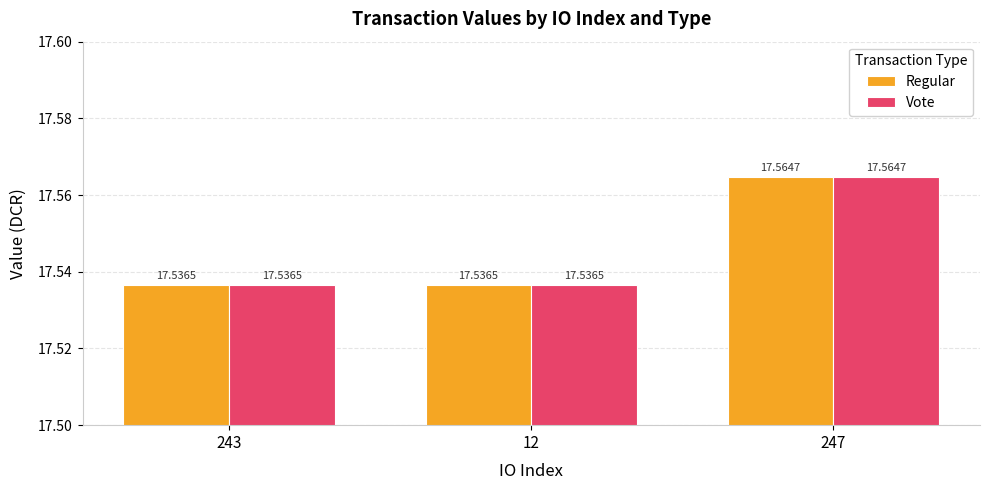

What are all the series names shown in the legend?

Regular, Vote